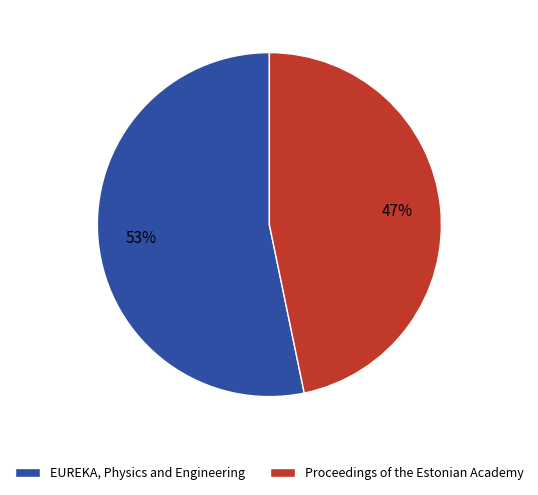

What percentage is the Proceedings of the Estonian Academy slice, to the nearest percent?

47%